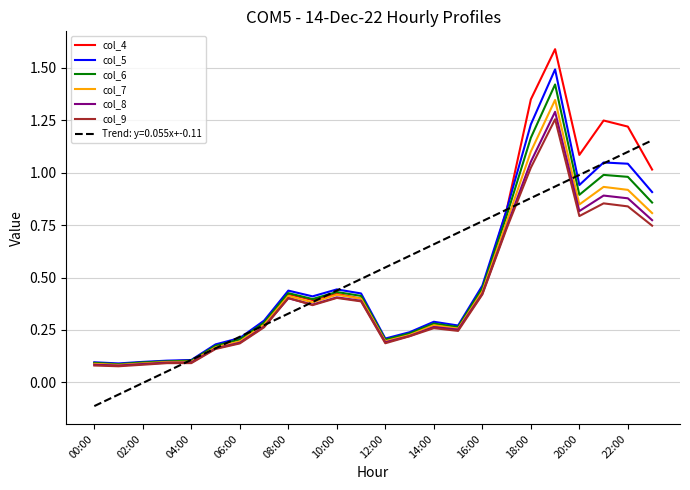

What is the difference between the maximum and minimum values in the col_4 series?

1.5